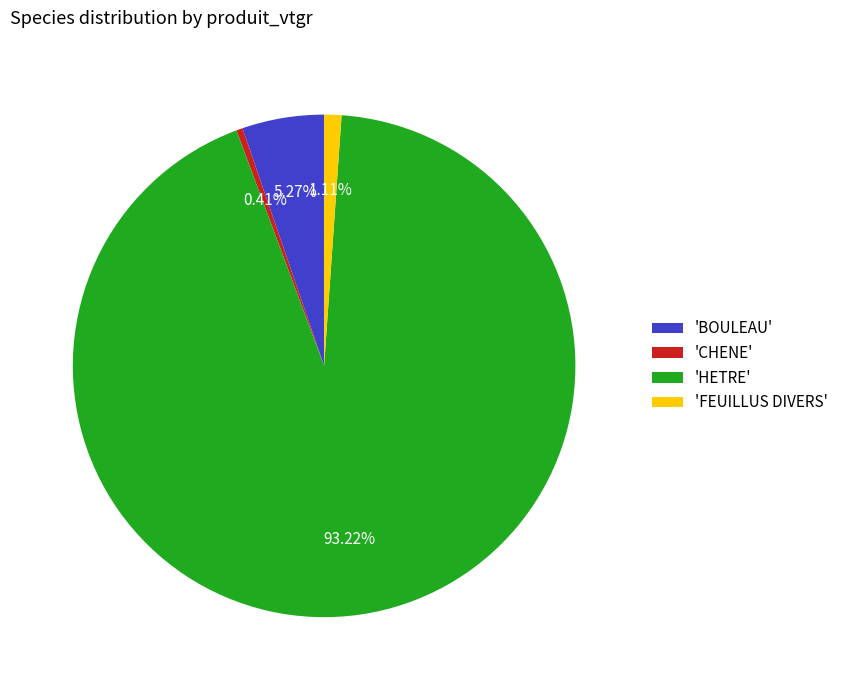

How many segments does this pie chart have?

4